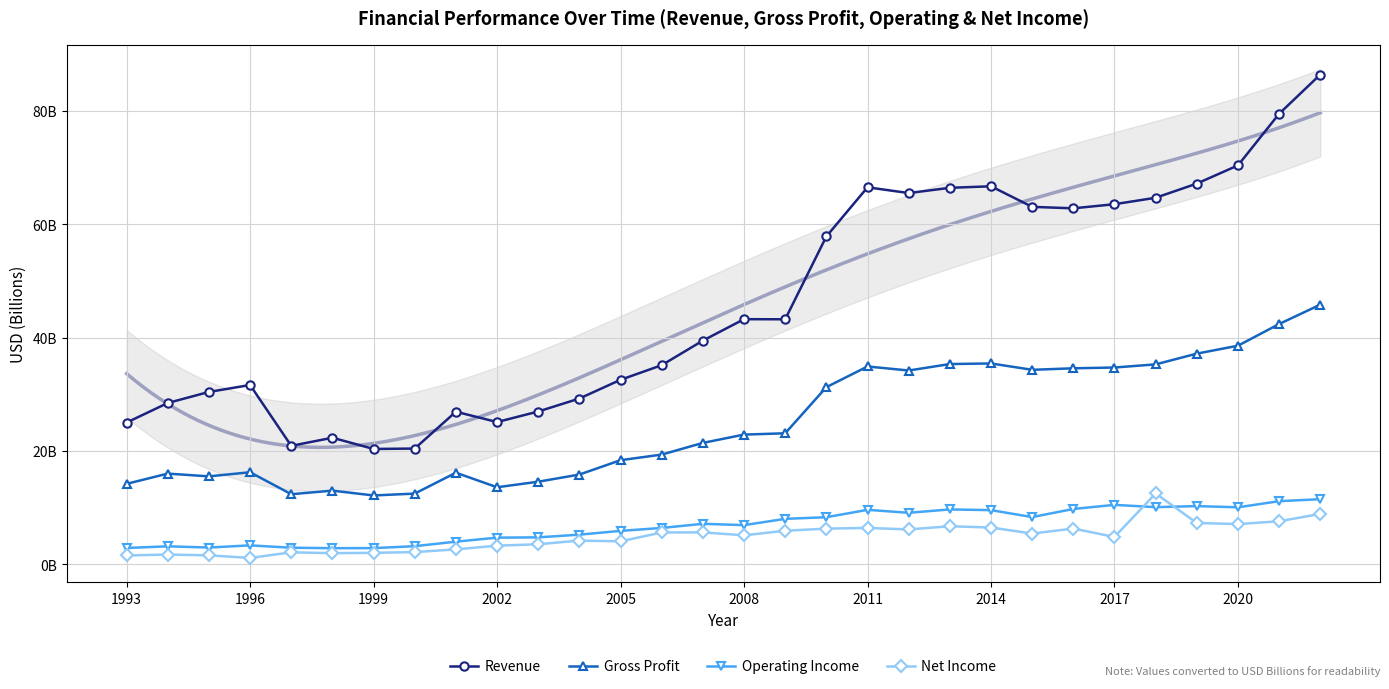

What is the maximum value shown in the chart?

86.4